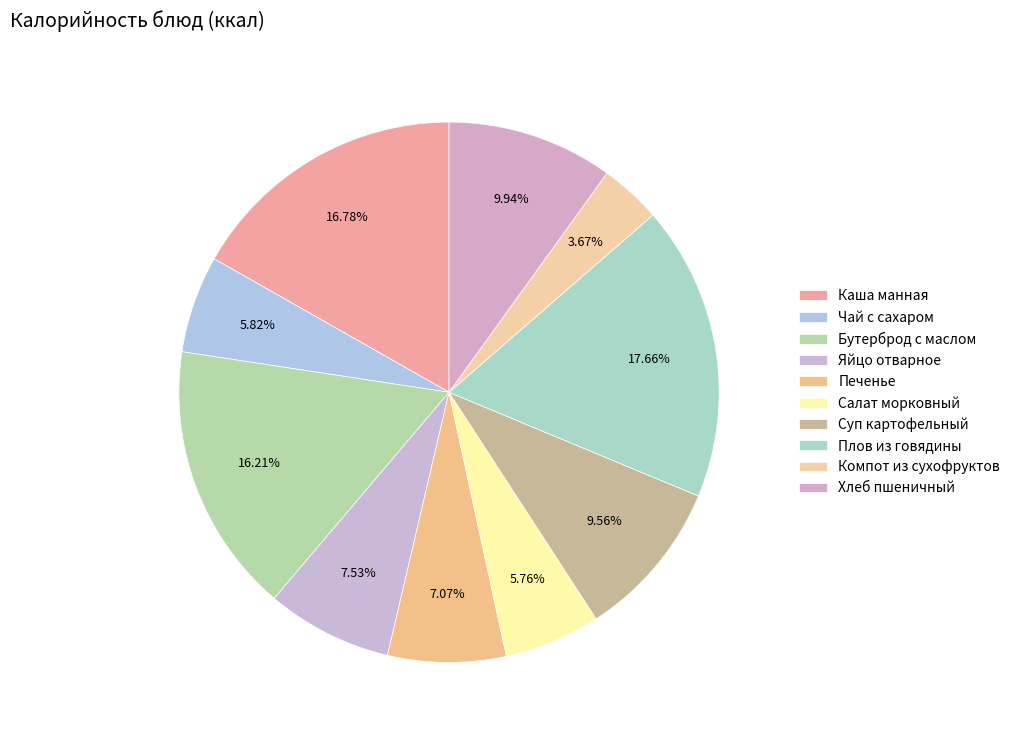

Which category has the smallest portion of the pie?

Компот из сухофруктов